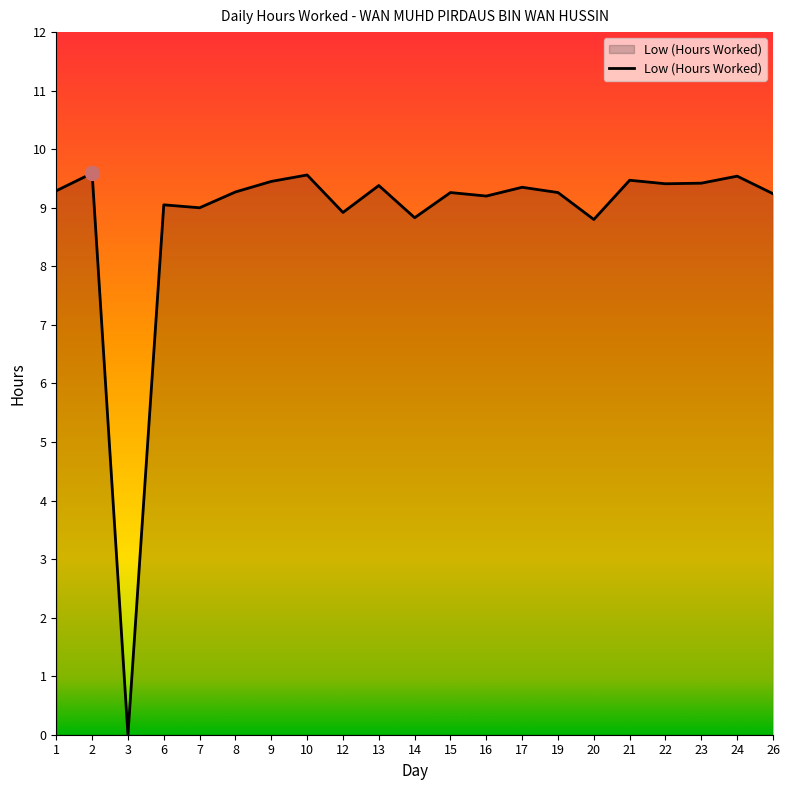

How many lines are shown in the chart?

1